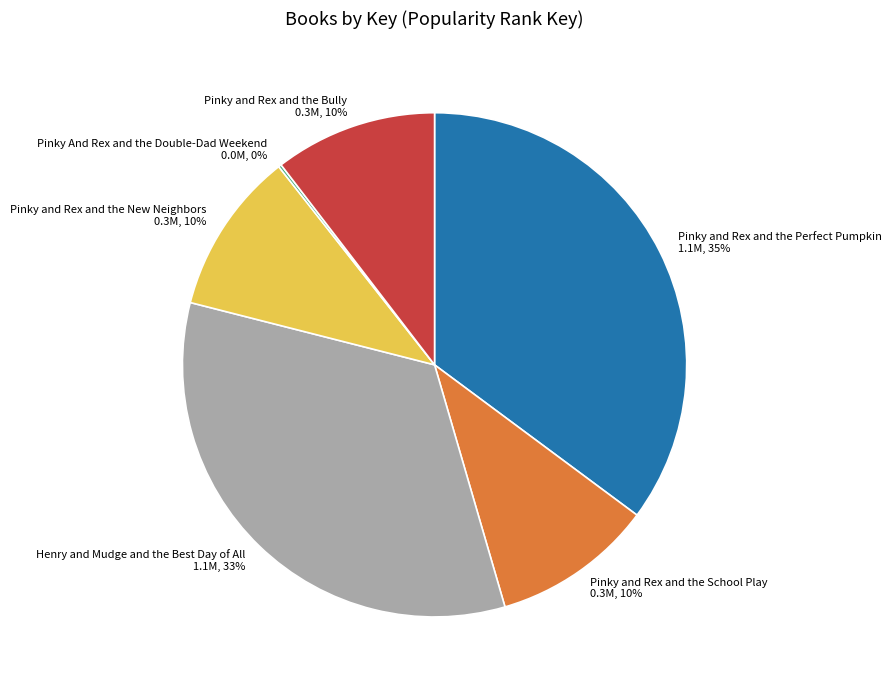

True or false: Pinky and Rex and the Perfect Pumpkin accounts for 35% of the total.

True